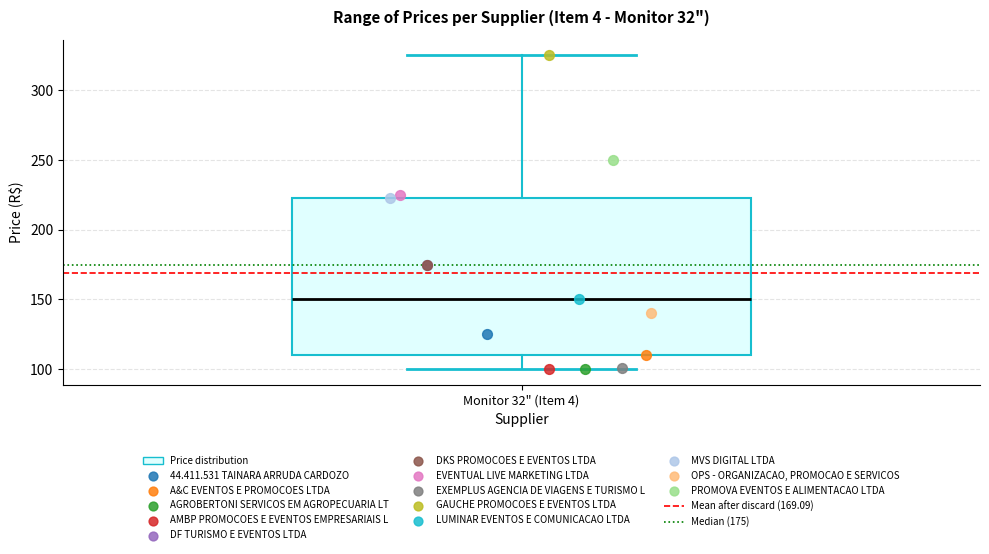

Where is the lower edge of the box for Monitor 32" (Item 4) on the y-axis? The values are not printed on the chart, so give them approximately, as read against the axis.

110